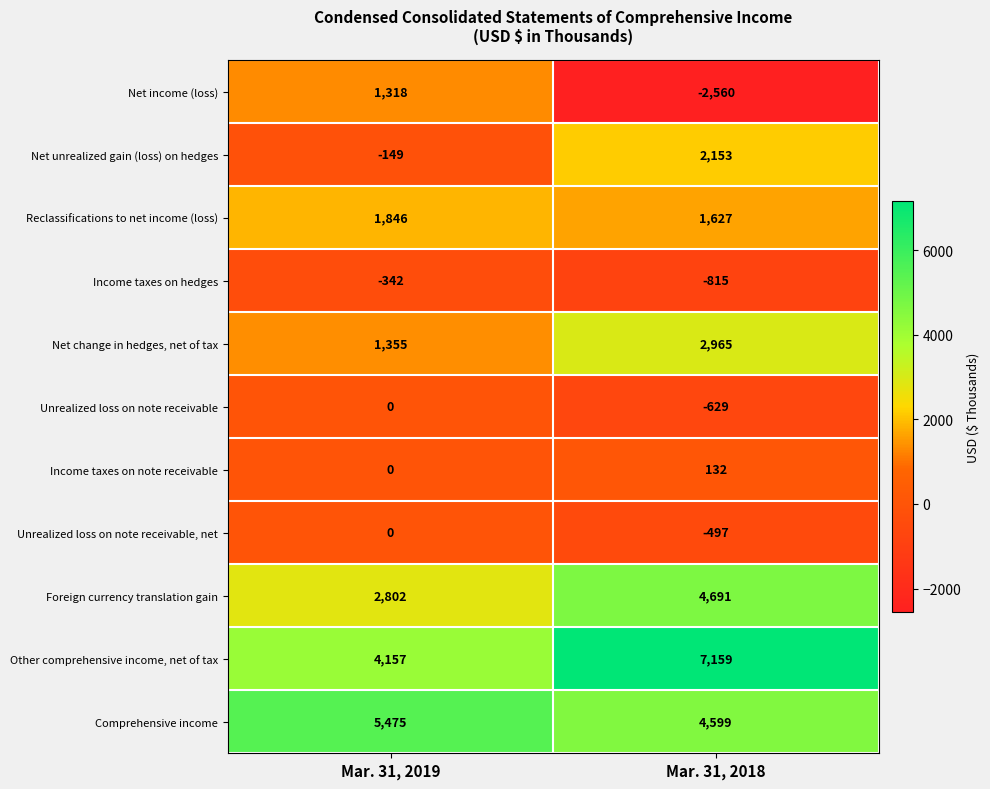

The Unrealized loss on note receivable, net series shows -712 at Mar. 31, 2018. True or false?

False